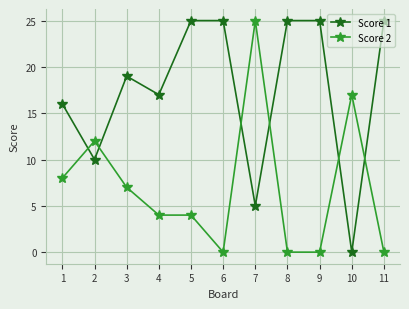

True or false: Score 1 has a value of 4 at 2.

False